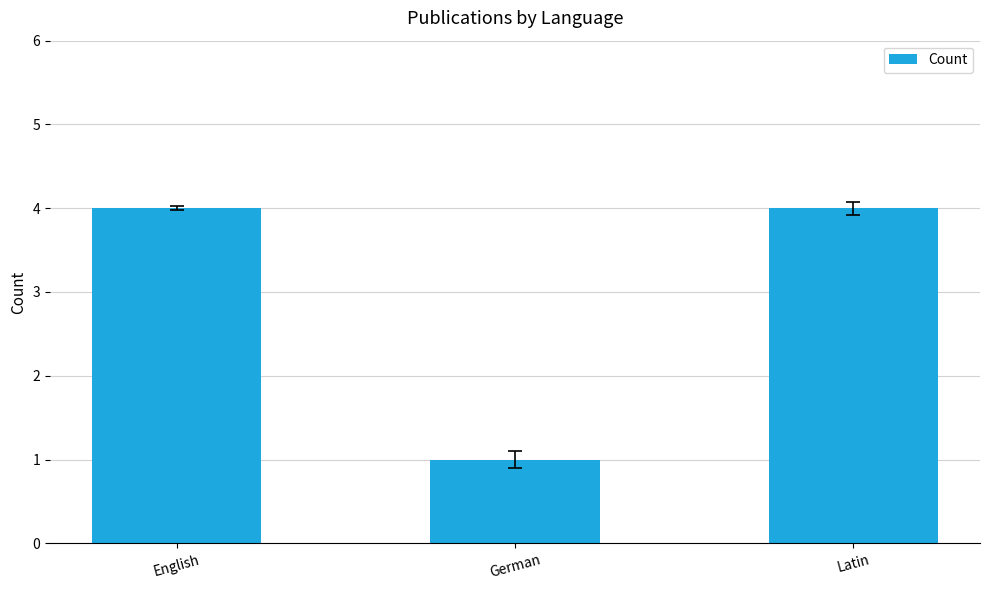

What is the maximum value shown in the chart?

4